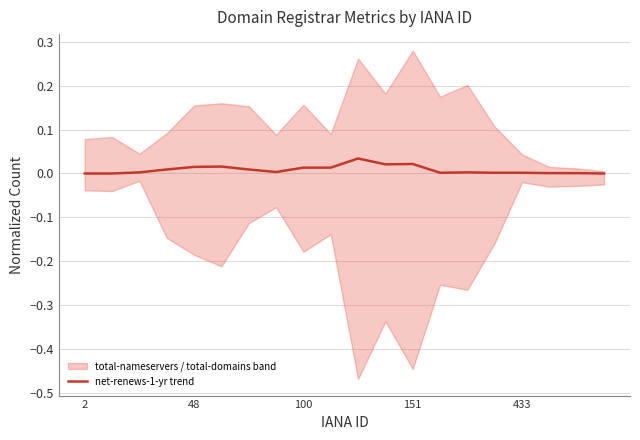

How many points are lower than both their immediate neighbors (excluding endpoints)?

3